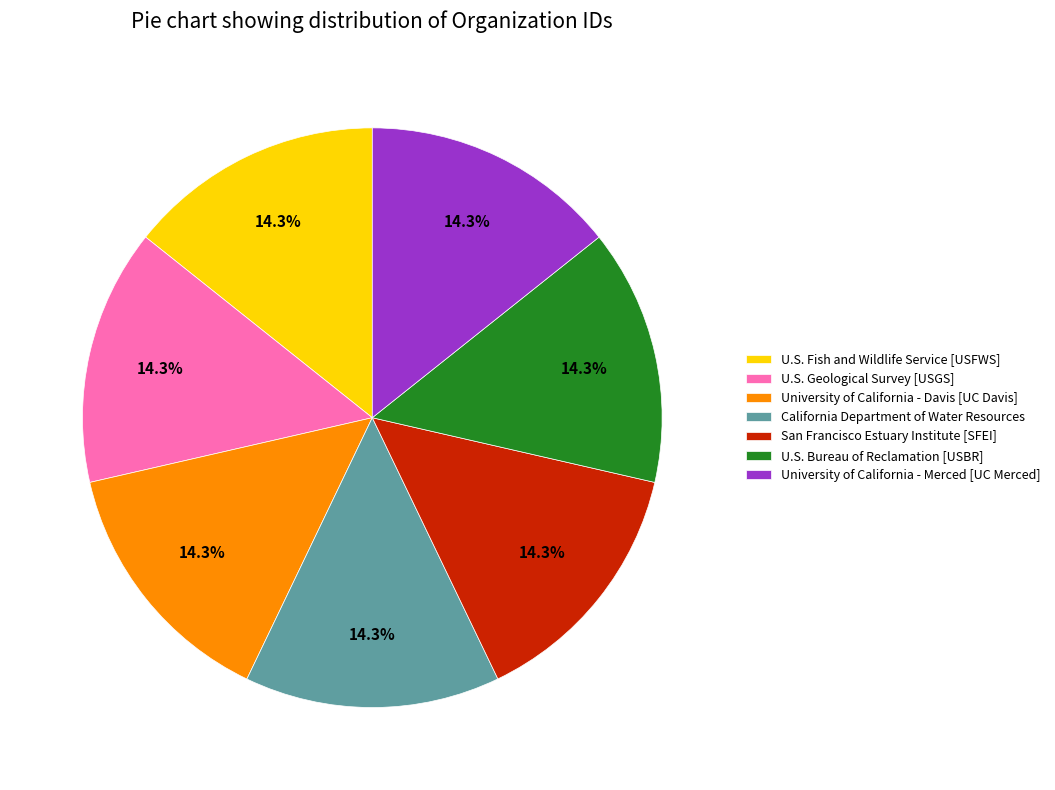

Is the sum of U.S. Fish and Wildlife Service [USFWS] and U.S. Geological Survey [USGS] greater than half?

No